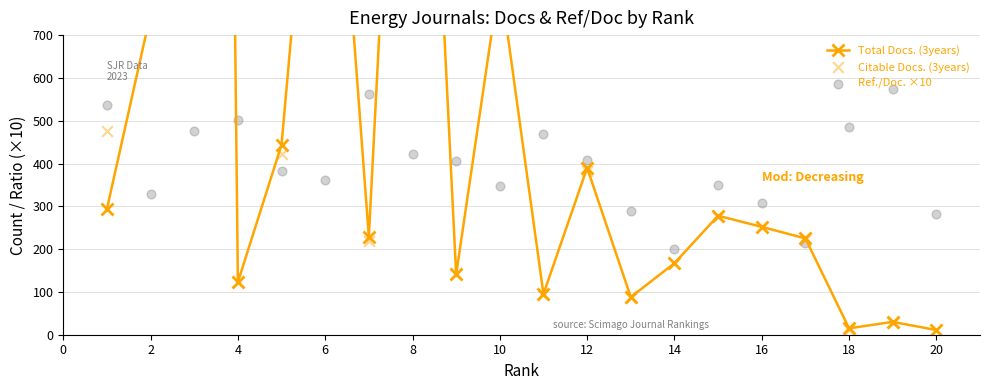

Which series reaches the maximum Y coordinate?

Total Docs. (3years)